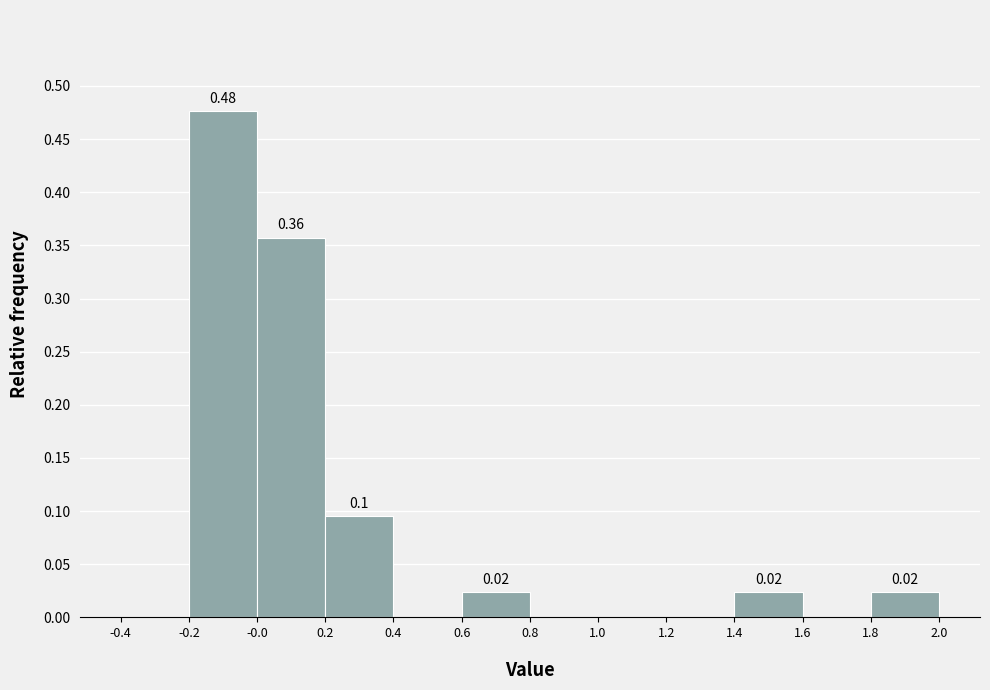

Which range on the x-axis has the tallest bar?

-0.2 to -0.0